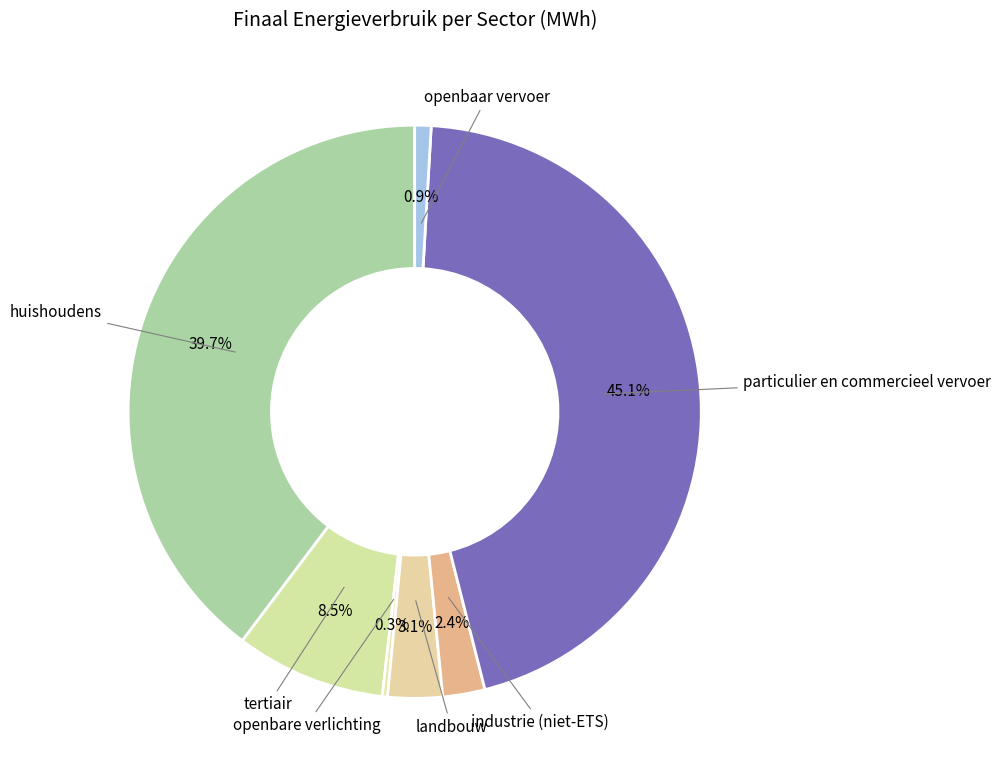

Do particulier en commercieel vervoer and industrie (niet-ETS) together represent more than half of the pie?

No